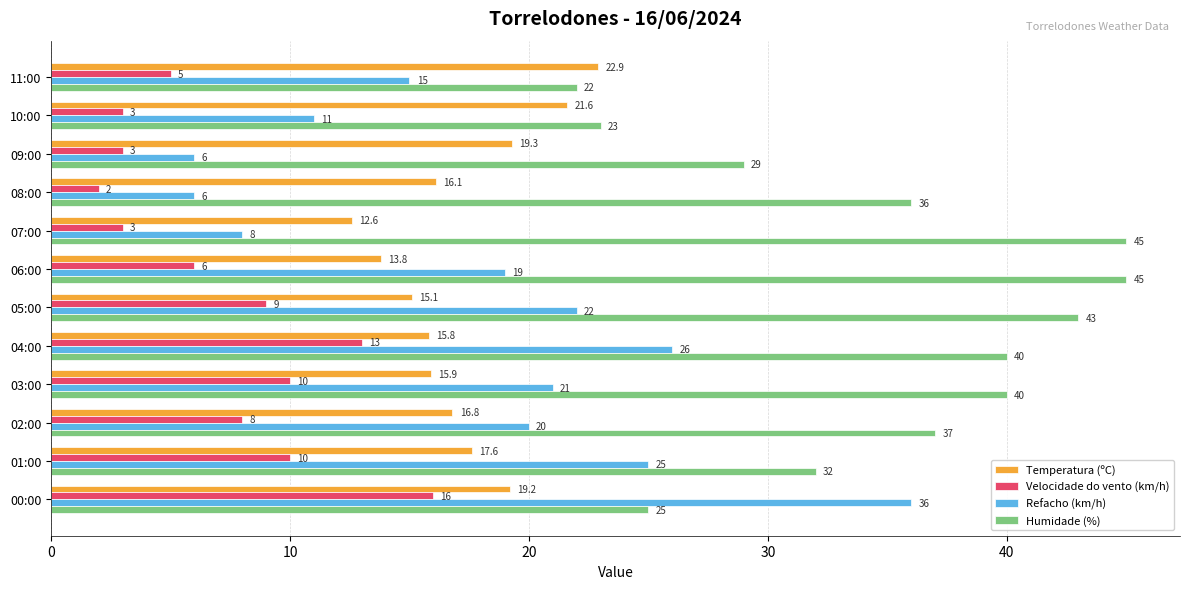

True or false: Humidade (%) has a value of 23.0 at 10:00.

True